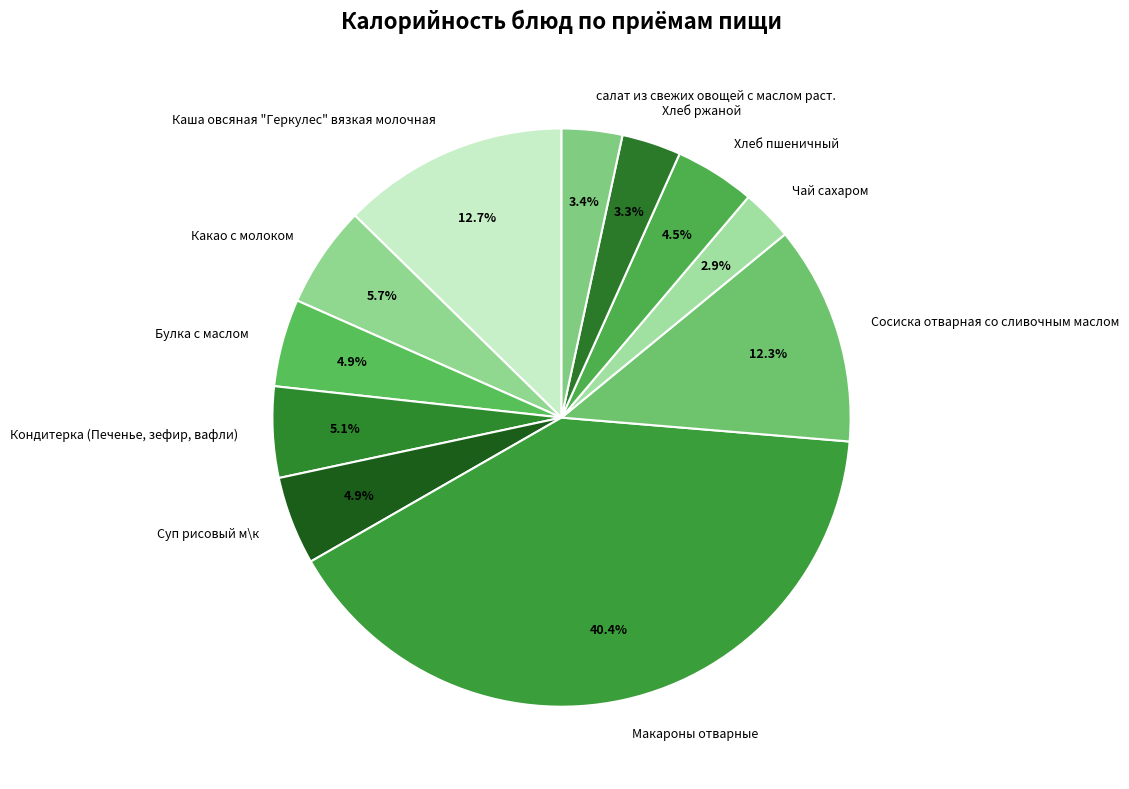

Is there a majority slice in this chart?

No